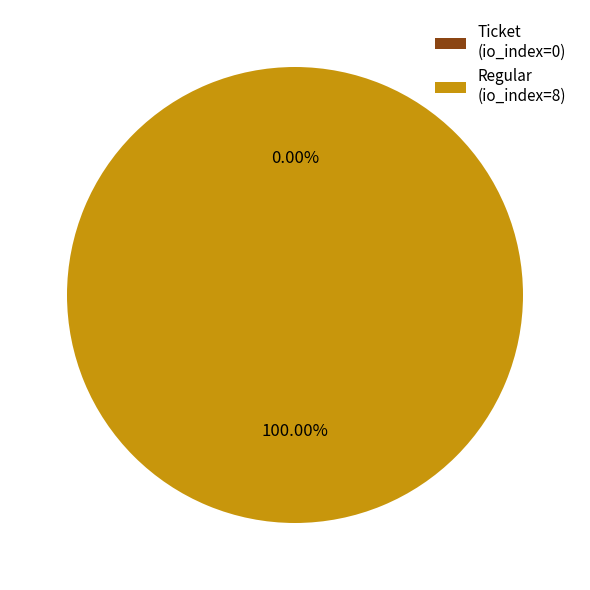

Combined, do Regular (io_index=8) and Ticket (io_index=0) account for over 50%?

Yes